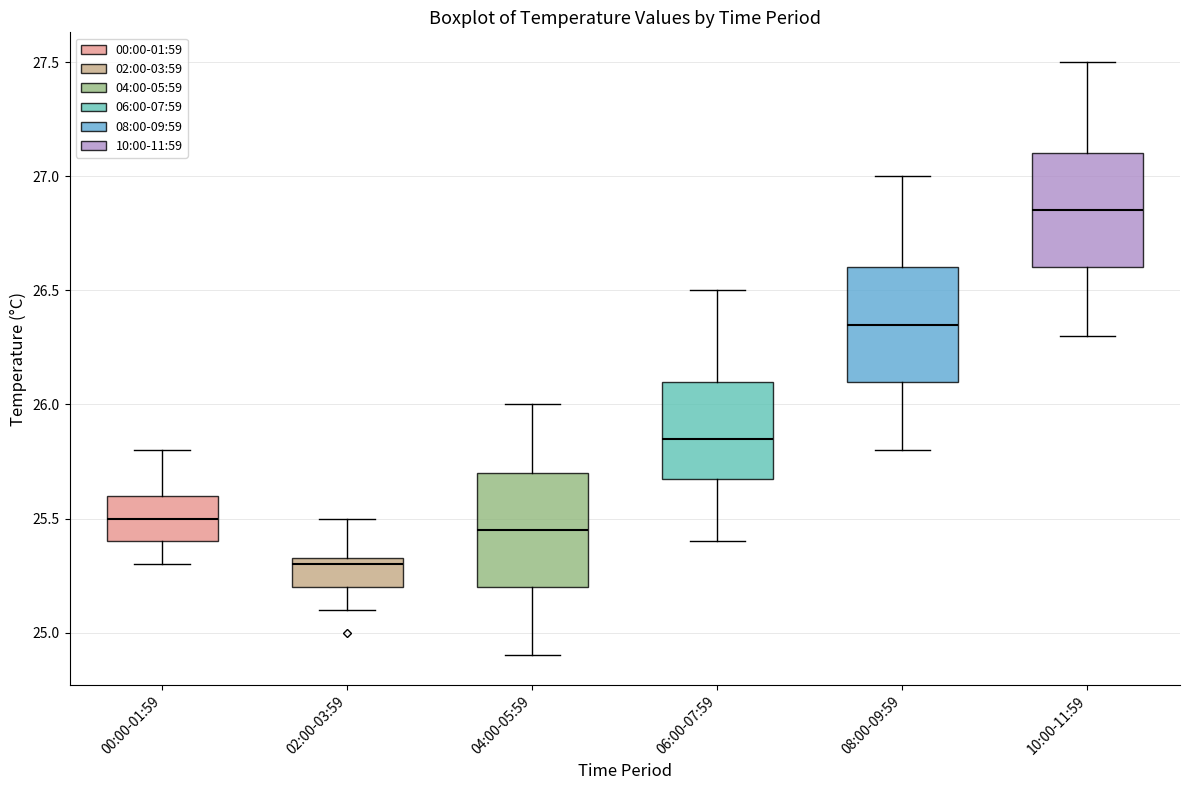

Reading left to right, read every box against the y-axis: the position of its median line, the range the box covers, and the ends of its whiskers. The values are not printed on the chart, so give them approximately, as read against the axis.

00:00-01:59: median 25.50, box 25.40 to 25.60, whiskers 25.30 to 25.80
02:00-03:59: median 25.30, box 25.20 to 25.35, whiskers 25.10 to 25.50
04:00-05:59: median 25.45, box 25.20 to 25.70, whiskers 24.90 to 26.00
06:00-07:59: median 25.85, box 25.70 to 26.10, whiskers 25.40 to 26.50
08:00-09:59: median 26.35, box 26.10 to 26.60, whiskers 25.80 to 27.00
10:00-11:59: median 26.85, box 26.60 to 27.10, whiskers 26.30 to 27.50